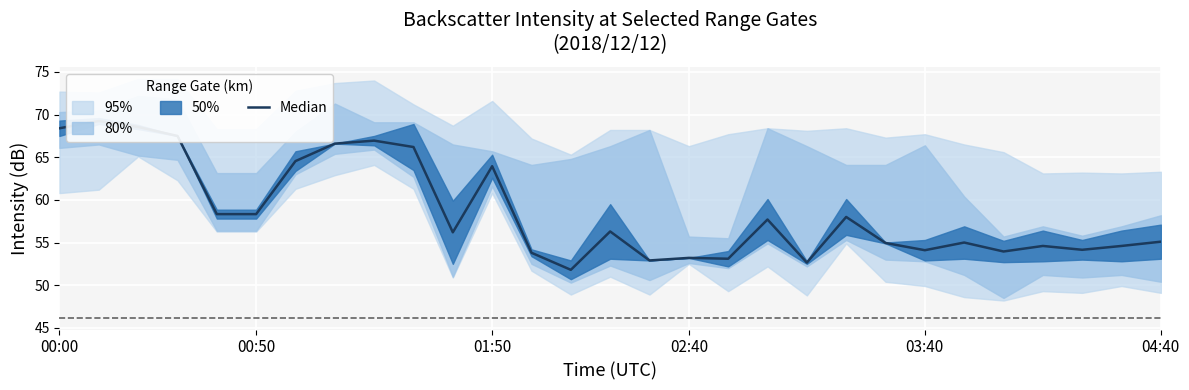

How many lines are shown in the chart?

1